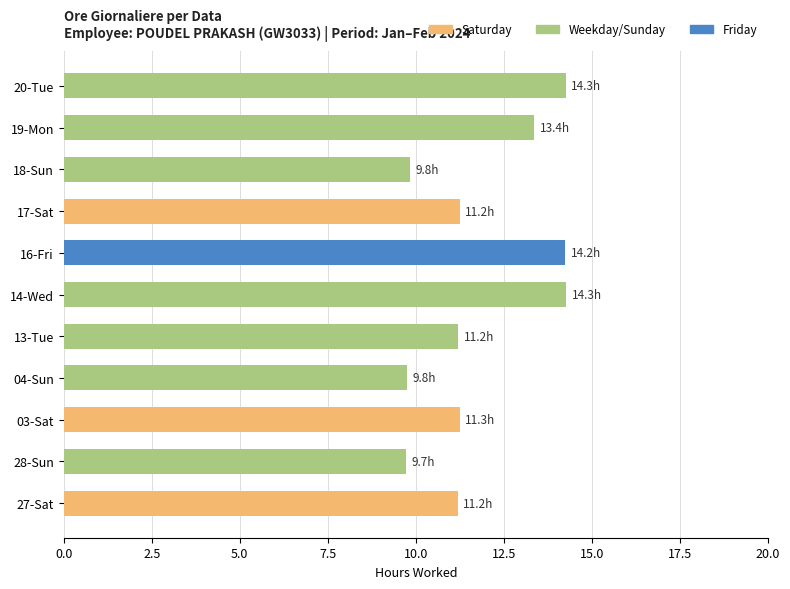

The value at 16-Fri is 14.2. True or false?

True